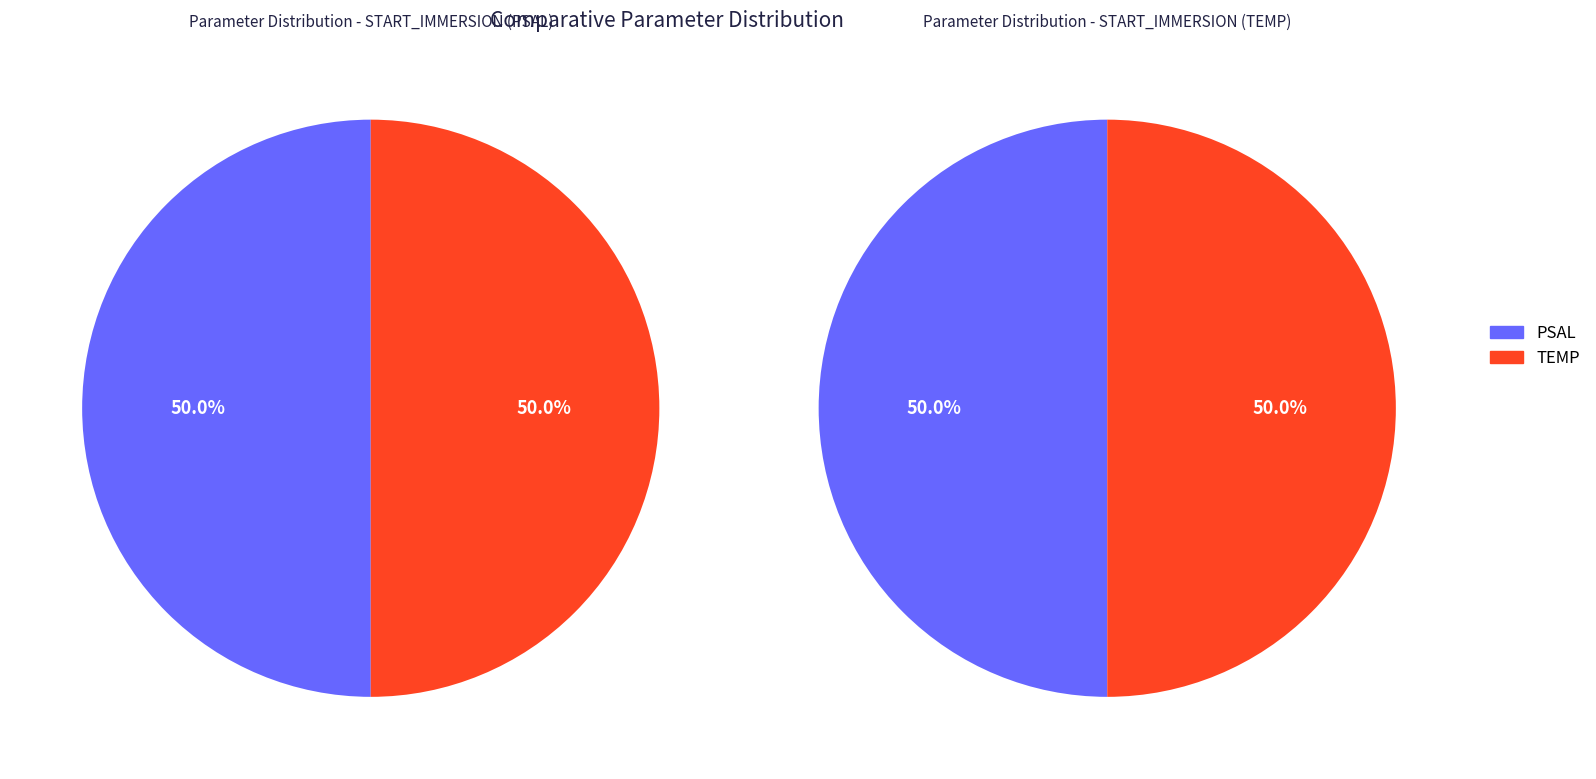

Is the sum of TEMP and 3 greater than half?

Yes